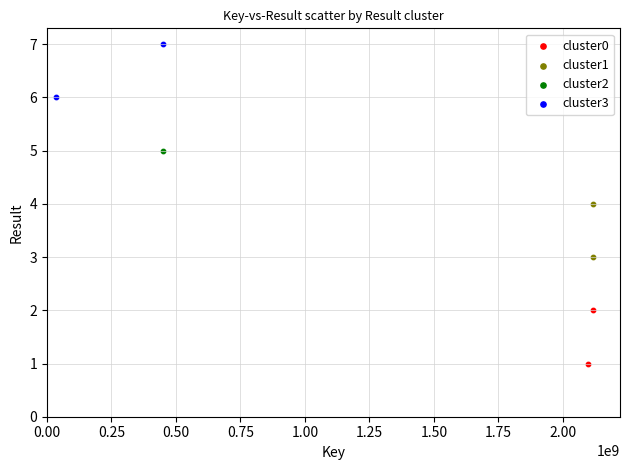

Which series reaches the minimum Y coordinate?

cluster0